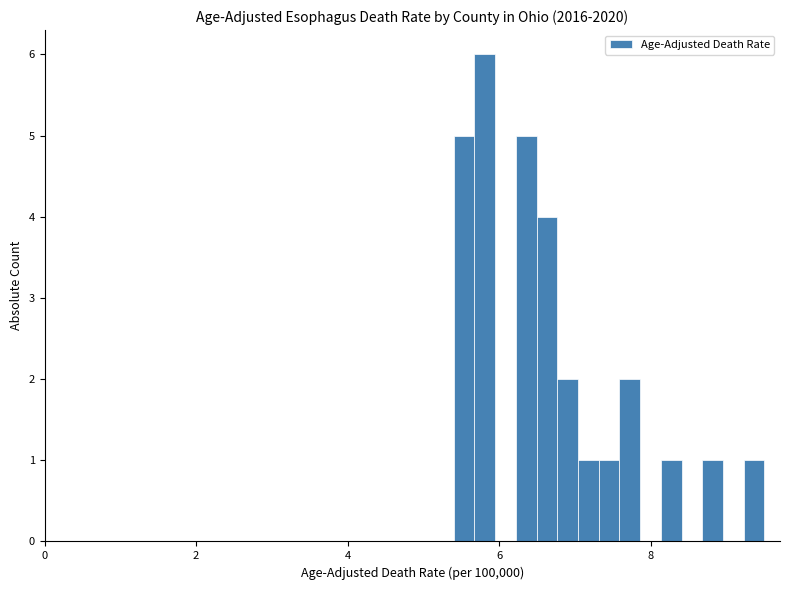

Around what value on the x-axis is the tallest bar? Give the approximate position of its centre, as read against the axis.

5.8